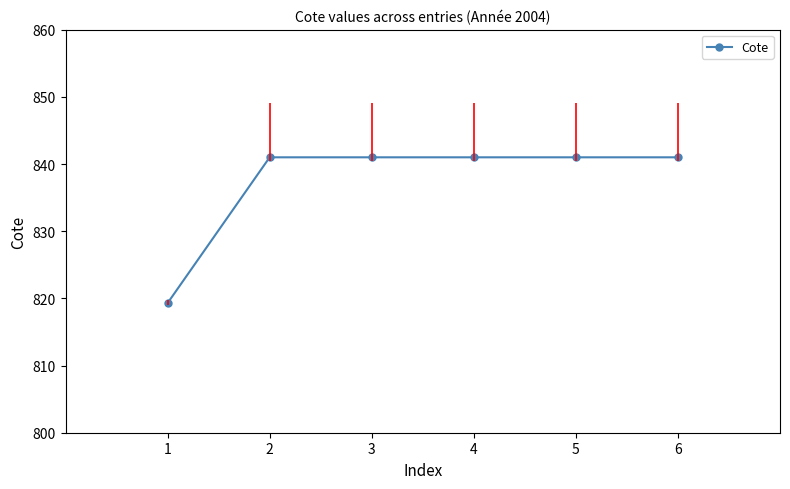

How many distinct data groups are displayed?

1